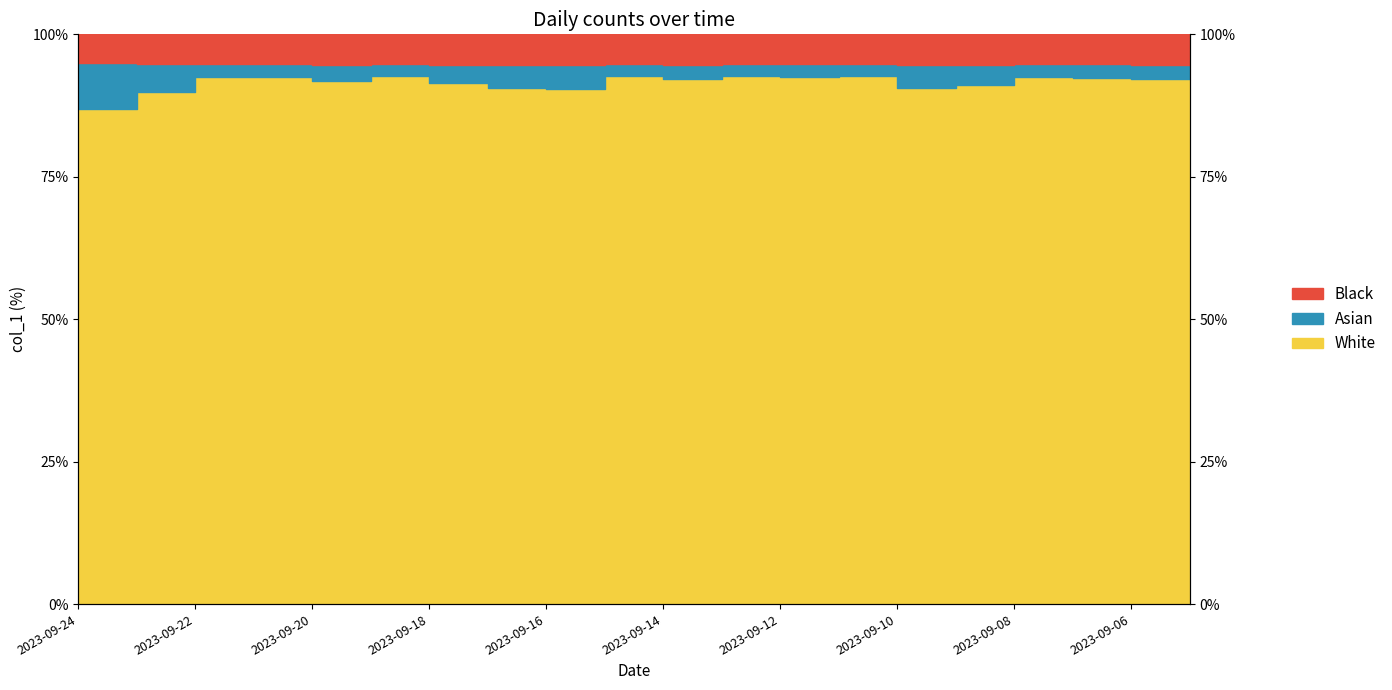

What is the change in value from 2023-09-17 to 2023-09-08?

+1.9